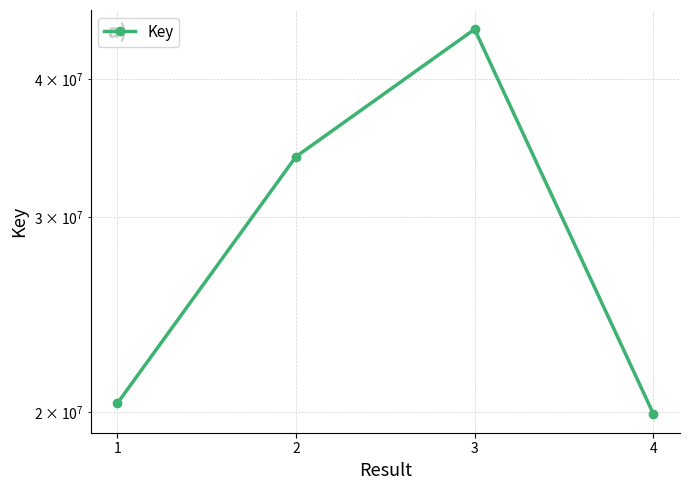

True or false: the data shows 34529362 at 4.

False